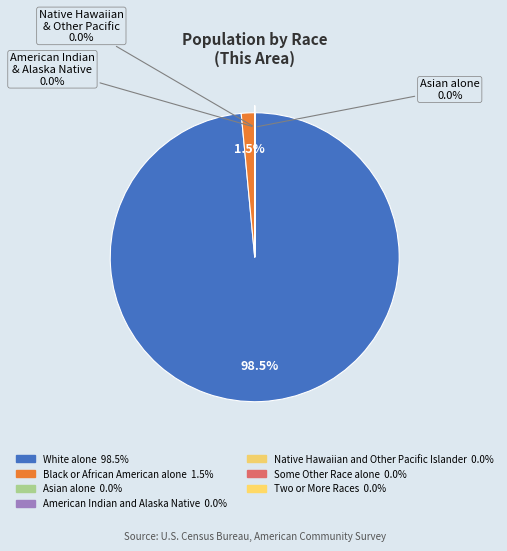

What is the majority slice?

White alone